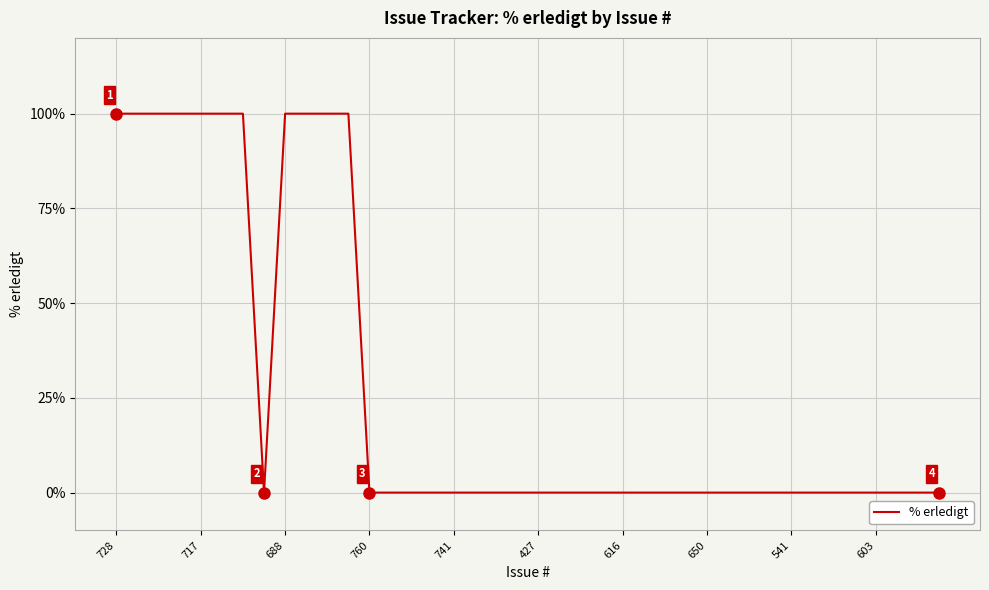

What is the maximum value shown in the chart?

100